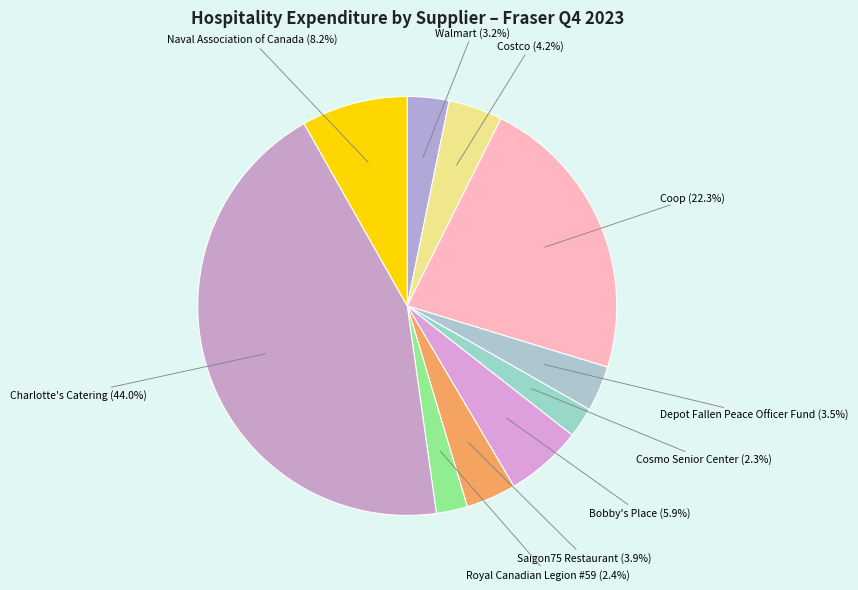

Which category has the smallest portion of the pie?

Cosmo Senior Center